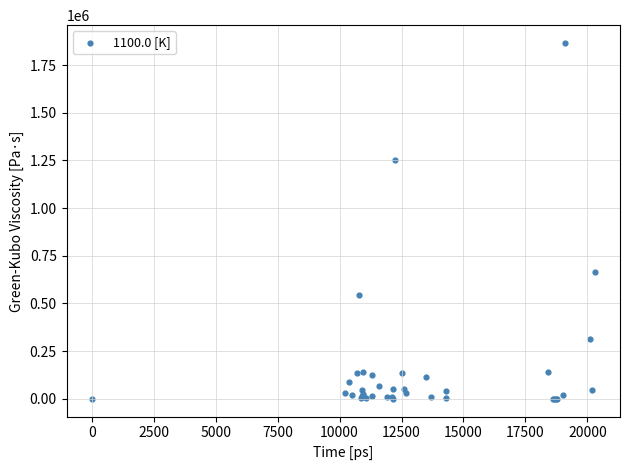

What Y value in the scatter plot is closest to 933183?

667066